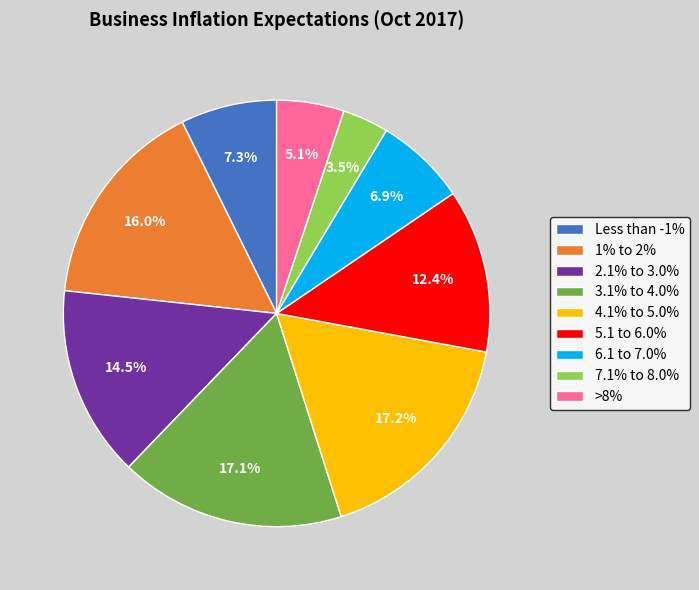

How many slices are in this pie chart?

9